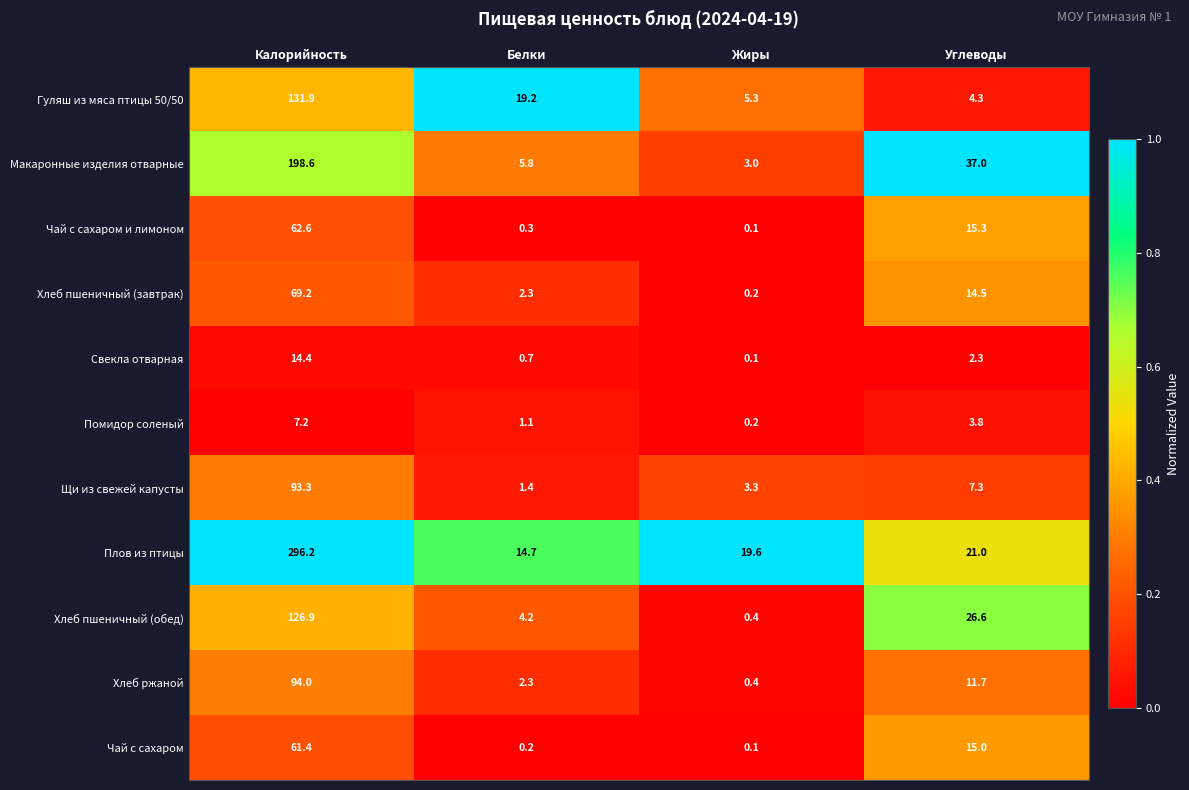

Rank the series by their maximum value, from lowest to highest.

Помидор соленый, Свекла отварная, Чай с сахаром, Чай с сахаром и лимоном, Хлеб пшеничный (завтрак), Щи из свежей капусты, Хлеб ржаной, Хлеб пшеничный (обед), Гуляш из мяса птицы 50/50, Макаронные изделия отварные, Плов из птицы